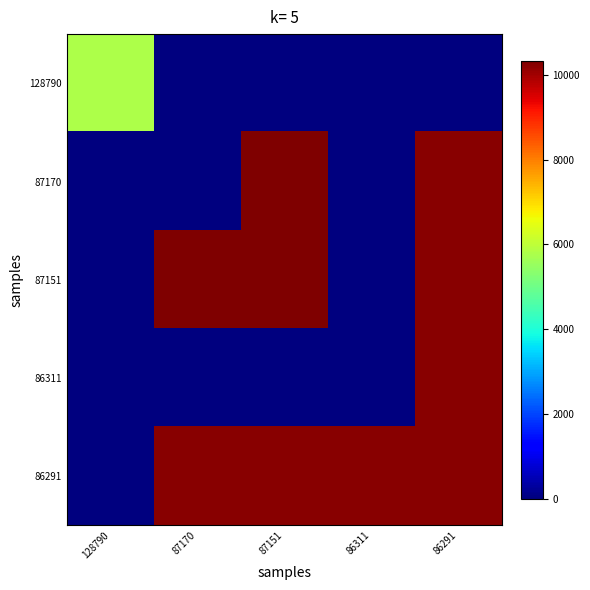

Which has a higher value, 87151 or 86311?

87151